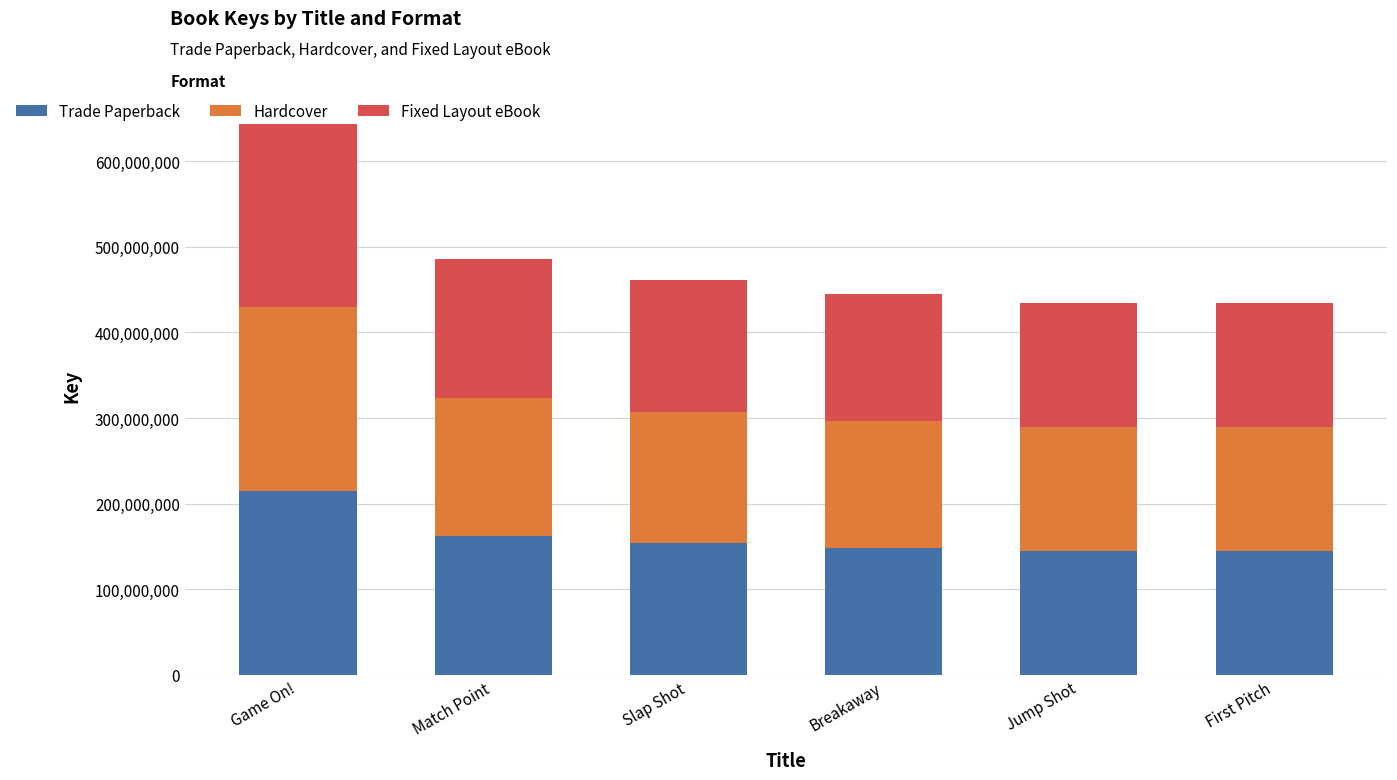

What is the approximate value of Trade Paperback at Game On!?

214583512